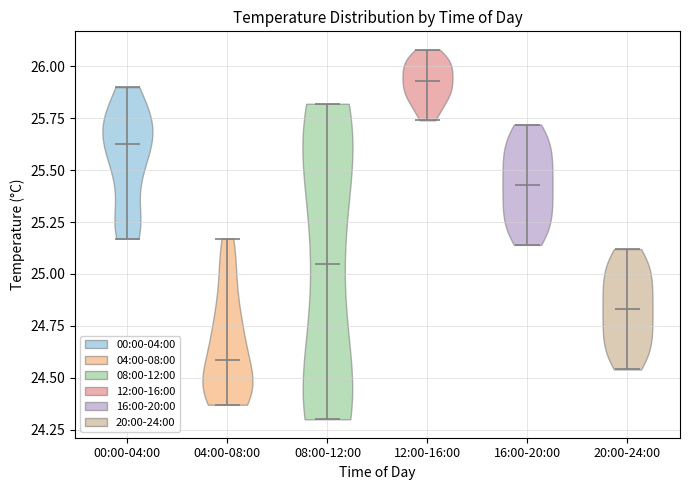

What is the lowest point the violin for 04:00-08:00 reaches on the y-axis? The values are not printed on the chart, so give them approximately, as read against the axis.

24.35